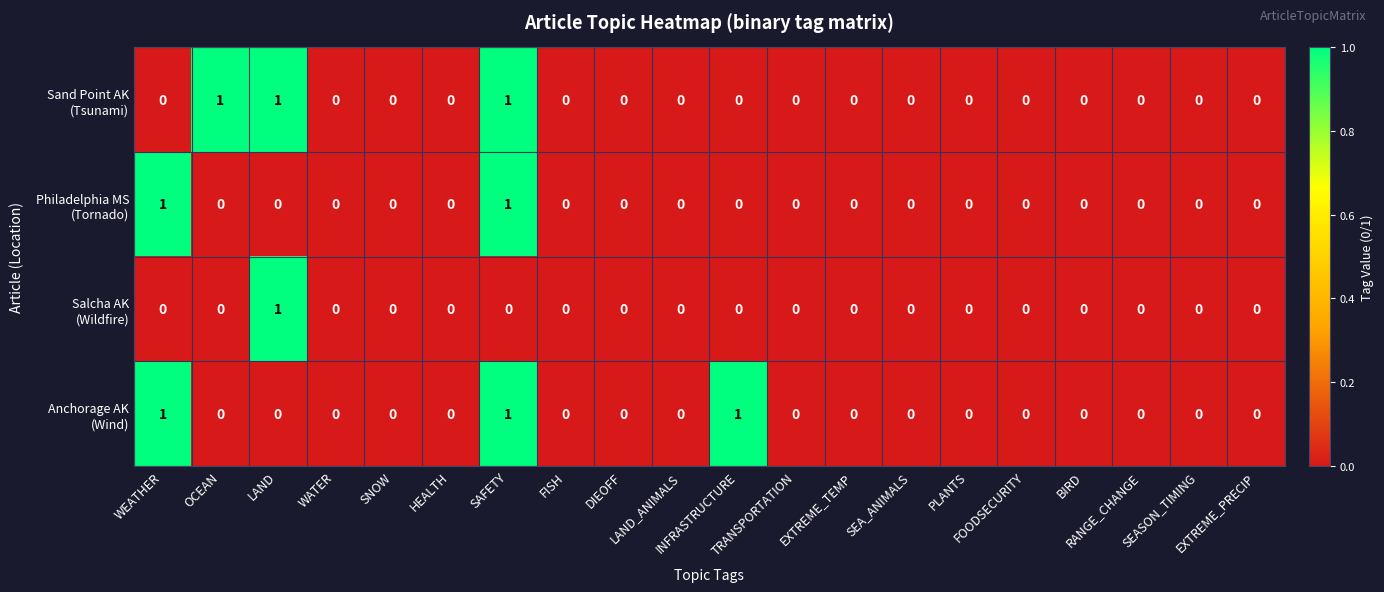

List the series in order of their peak value, lowest first.

Sand Point AK (Tsunami), Philadelphia MS (Tornado), Salcha AK (Wildfire), Anchorage AK (Wind)